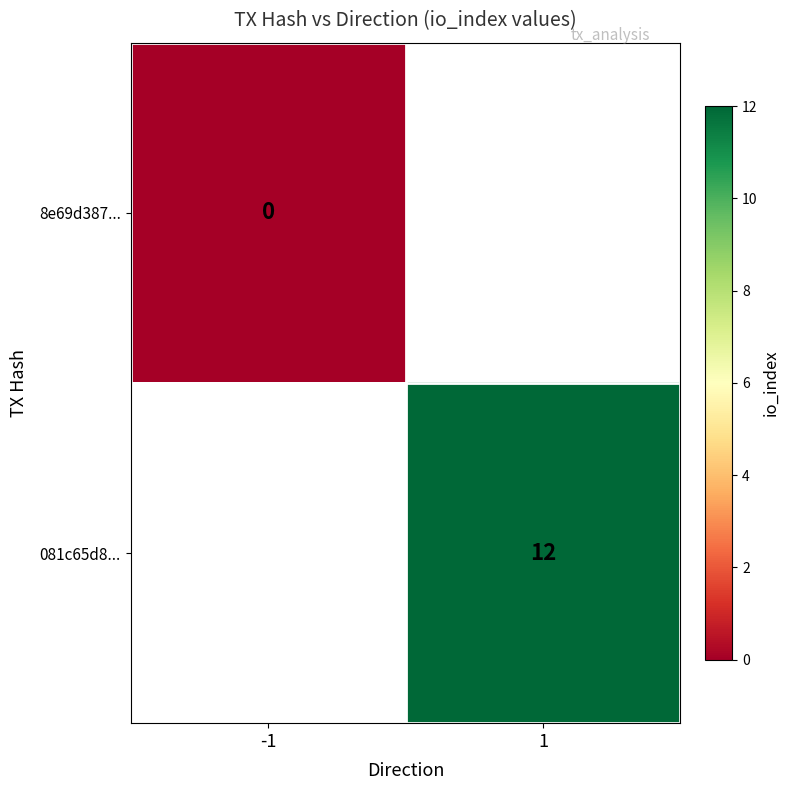

Is the value of 8e69d387... at -1 greater than the value of 081c65d8... at 1?

No